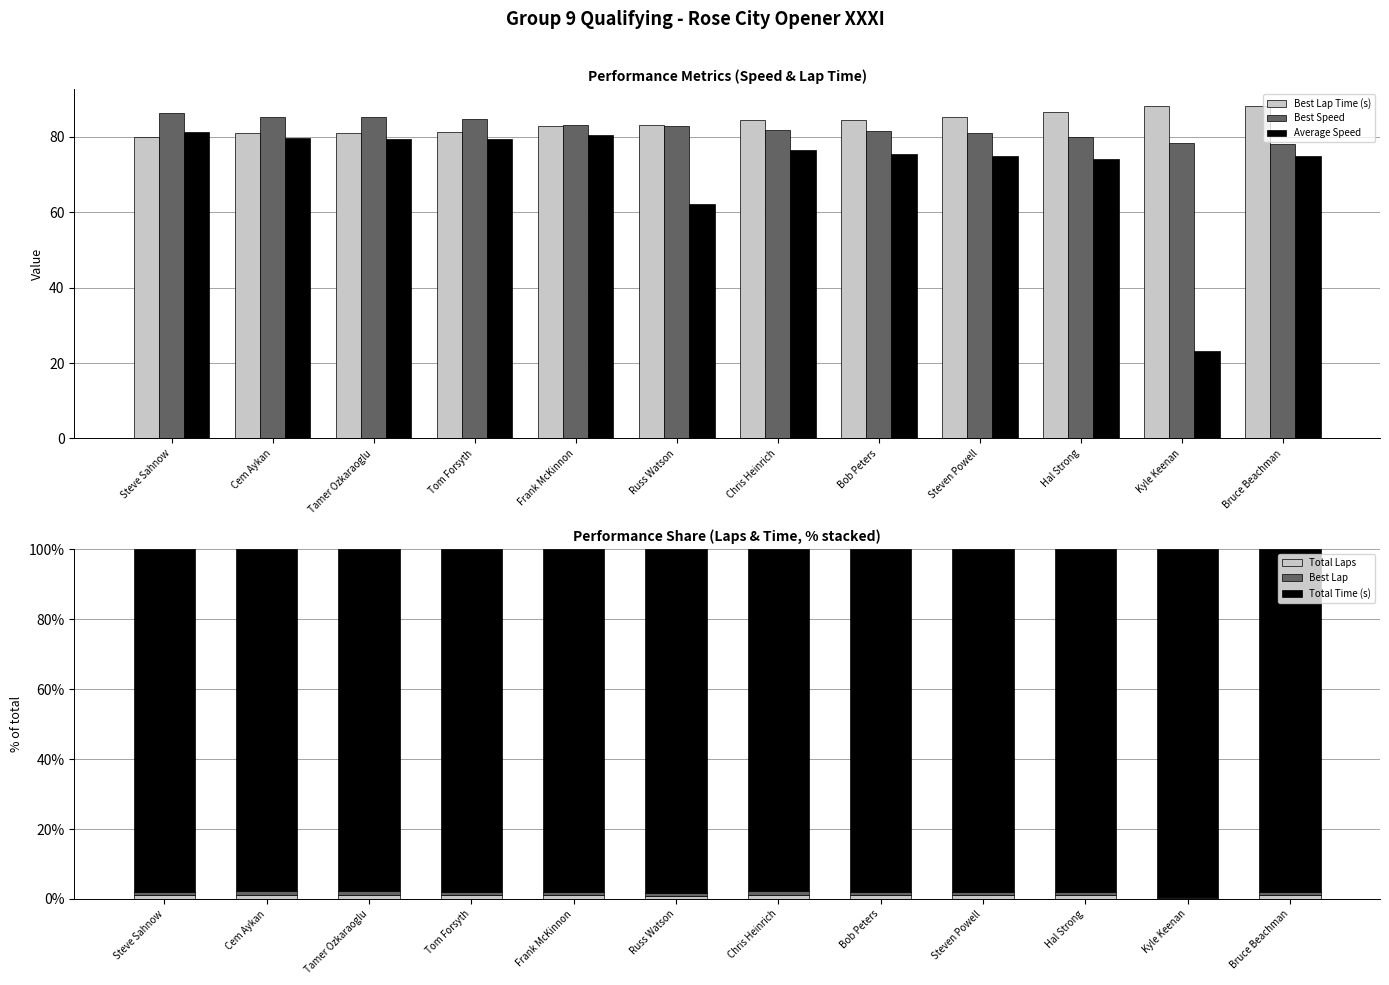

At how many categories does at least one series exceed 22?

12